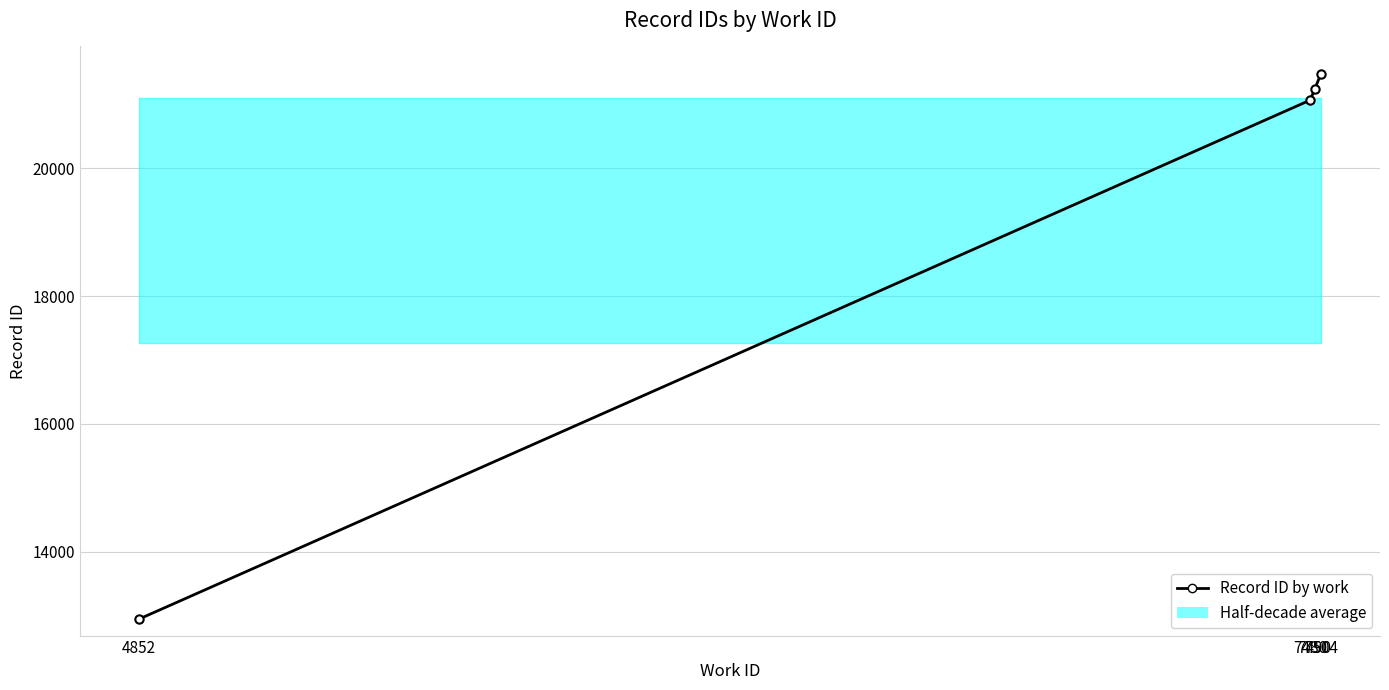

What is the sum of all values?

76731.5